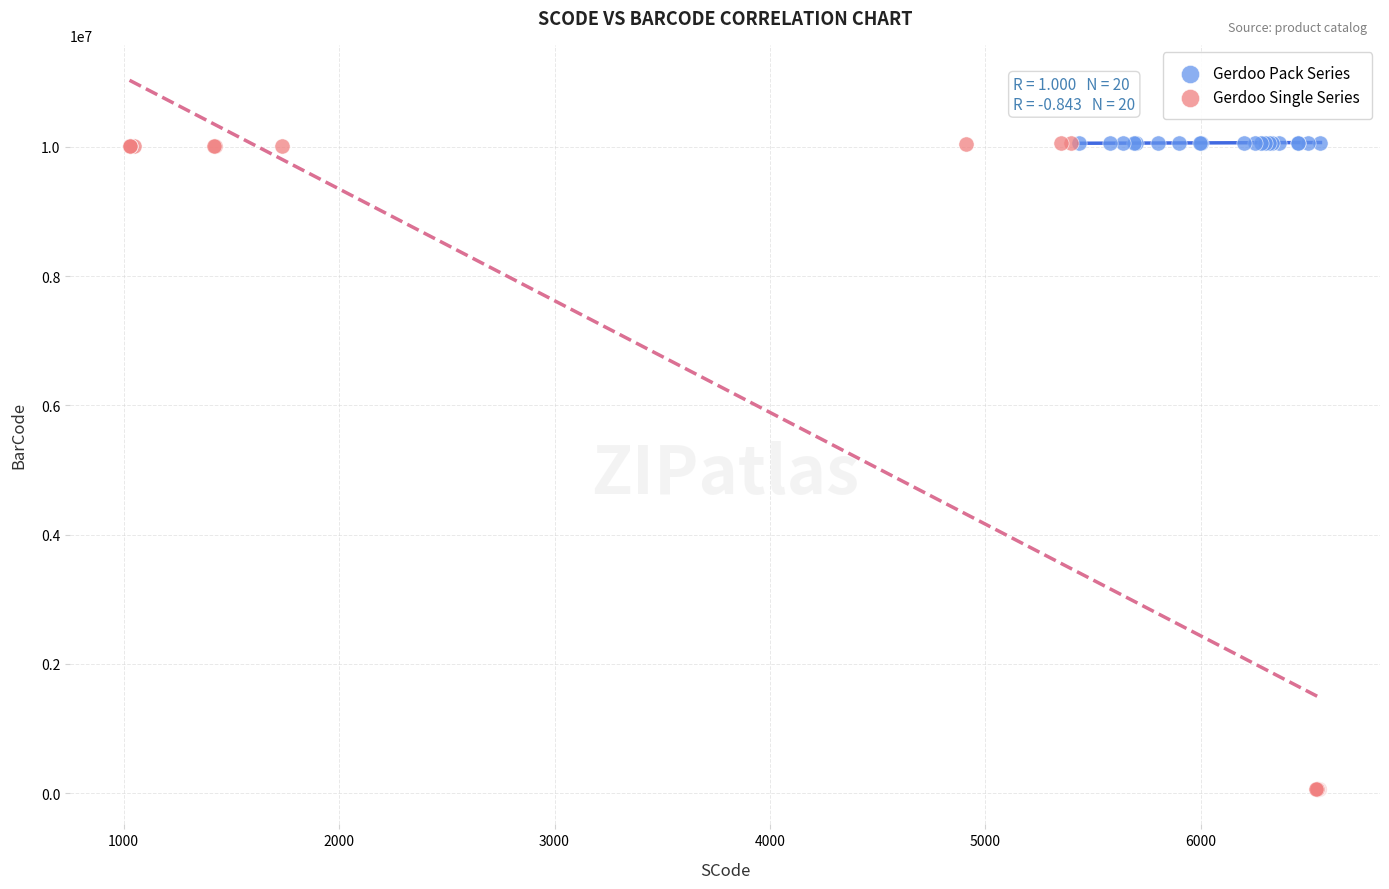

Which series has the widest spread of Y values?

Gerdoo Single Series